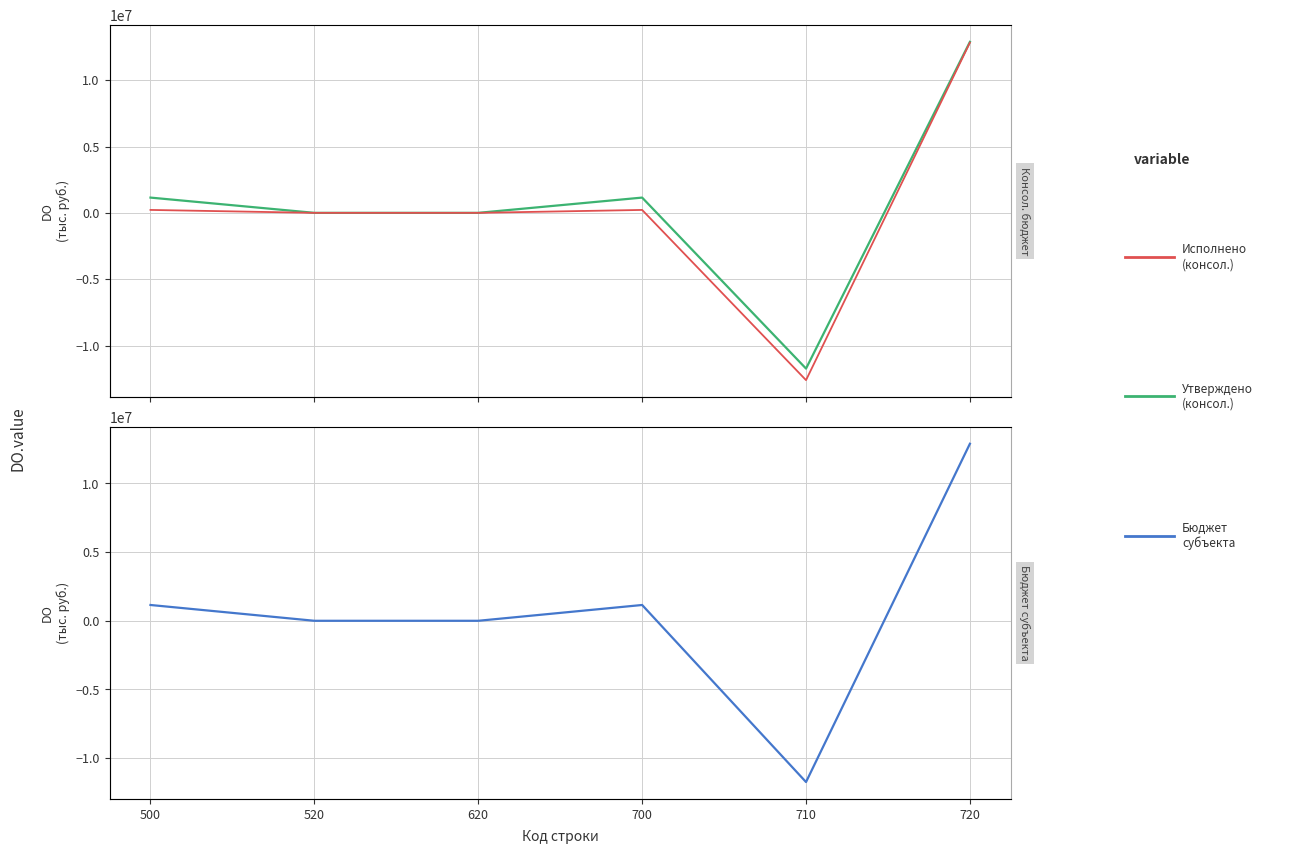

How many values in the Утверждено (консол. бюджет) series exceed 1150000?

1